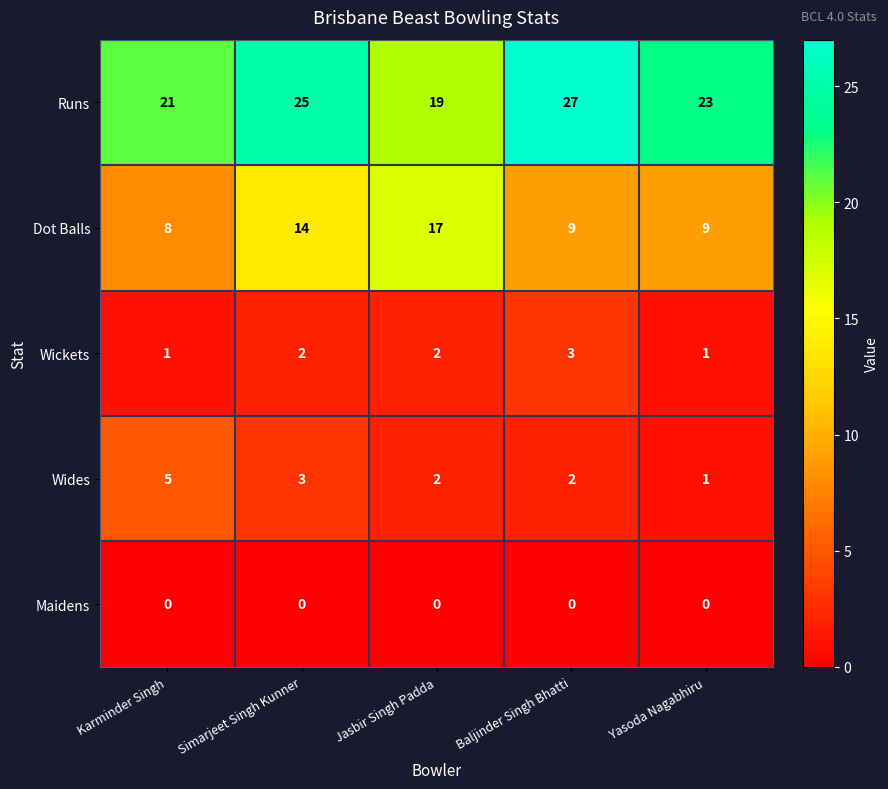

Rank the series by their maximum value, from highest to lowest.

Runs, Dot Balls, Wides, Wickets, Maidens